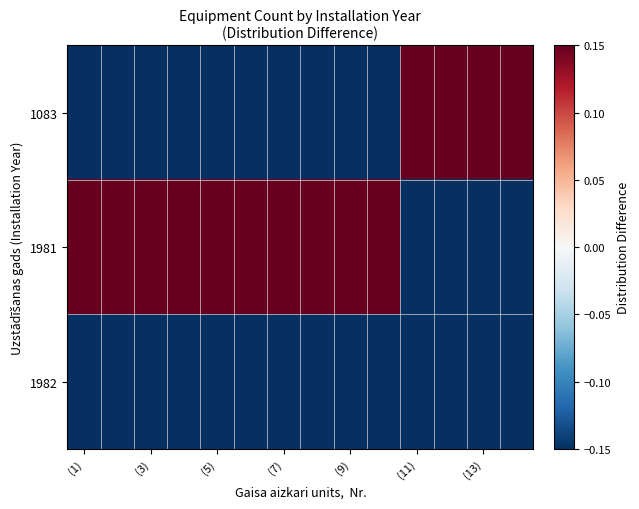

How many data points does each series have?

14